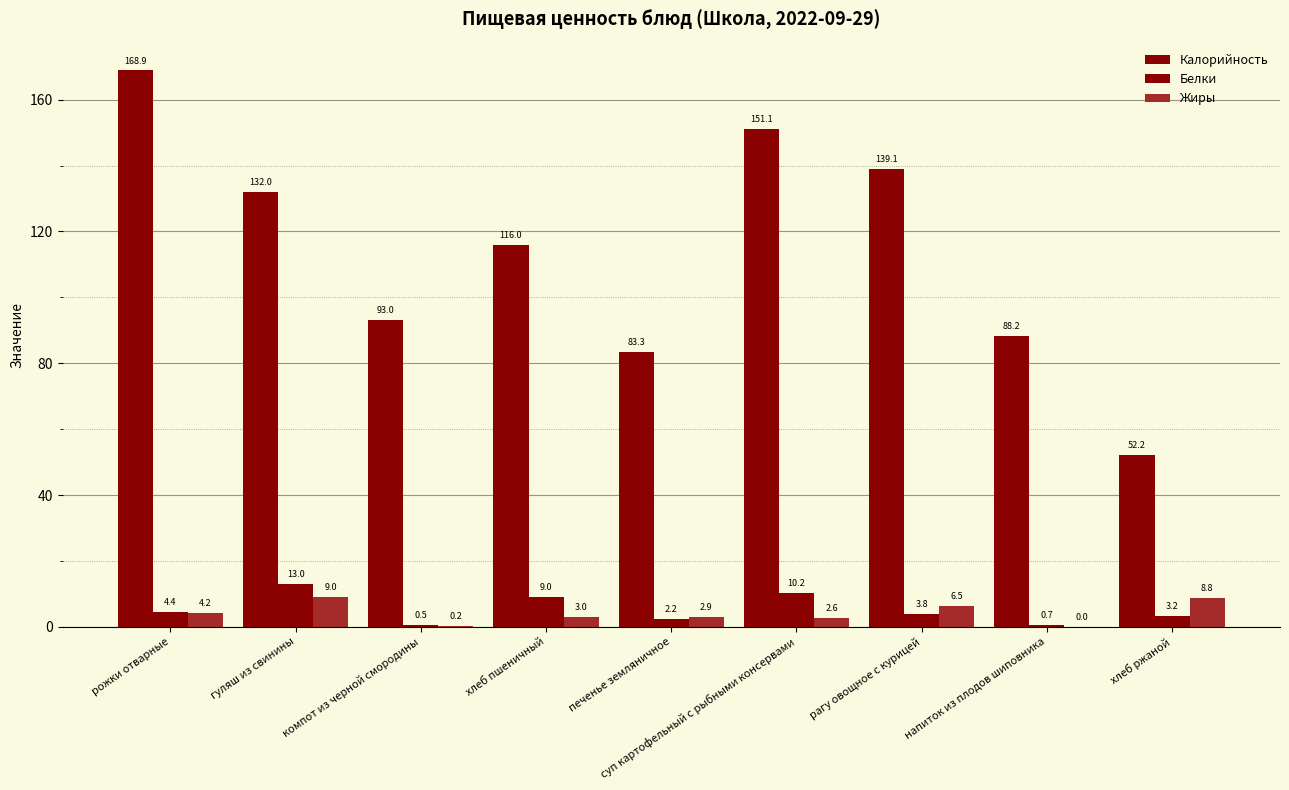

What is the label of the 8th bar from the left?

напиток из плодов шиповника